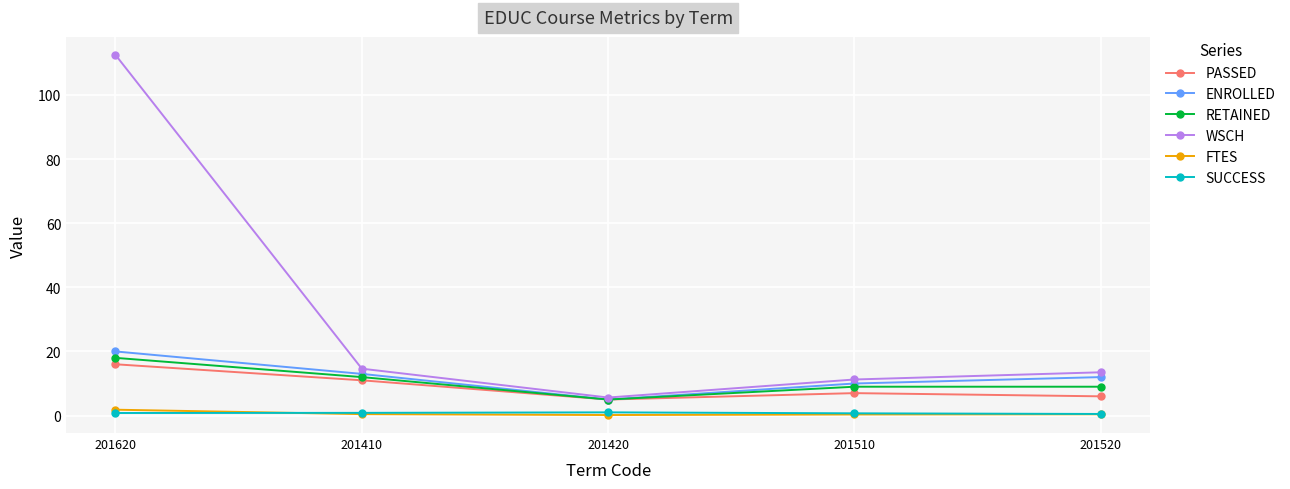

What are all the series names shown in the legend?

PASSED, ENROLLED, RETAINED, WSCH, FTES, SUCCESS